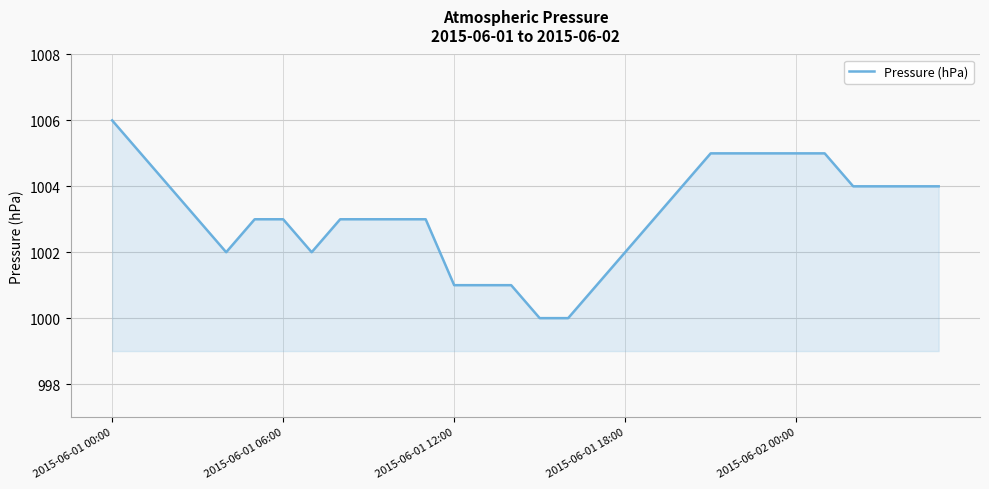

What is the minimum value shown in the chart?

1000